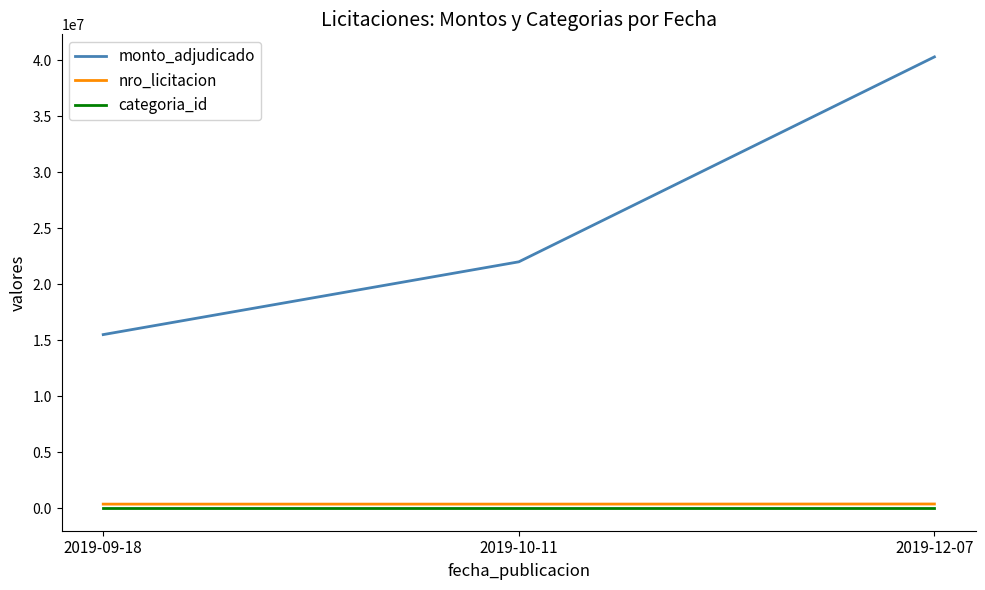

The categoria_id series shows 25 at 2019-09-18. True or false?

True